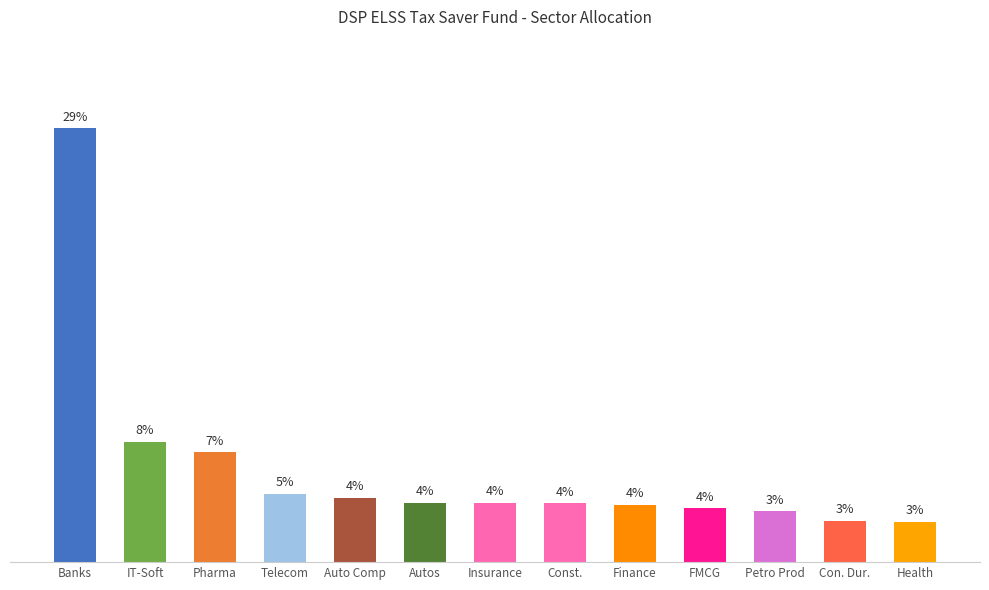

Which has a higher value, Health or IT-Soft?

IT-Soft